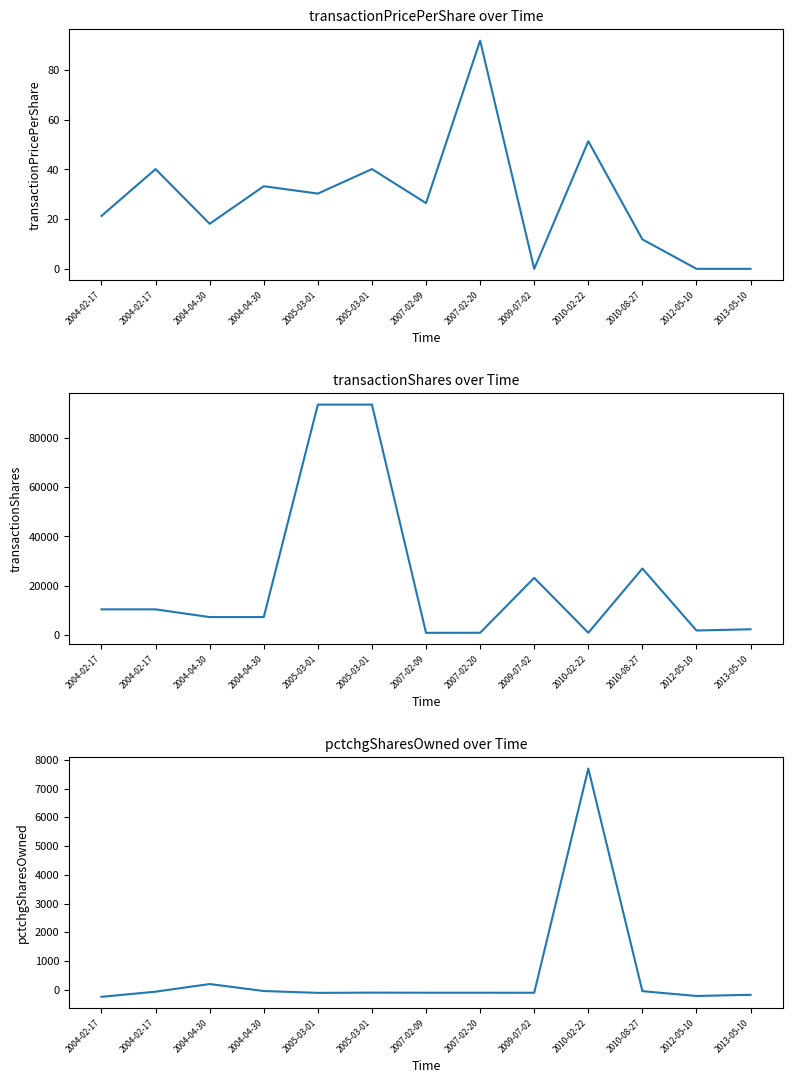

True or false: pctchgSharesOwned and transactionPricePerShare intersect in this chart.

True